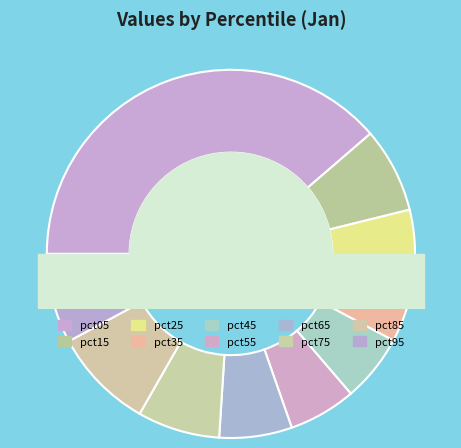

Count the number of slices in the pie.

10